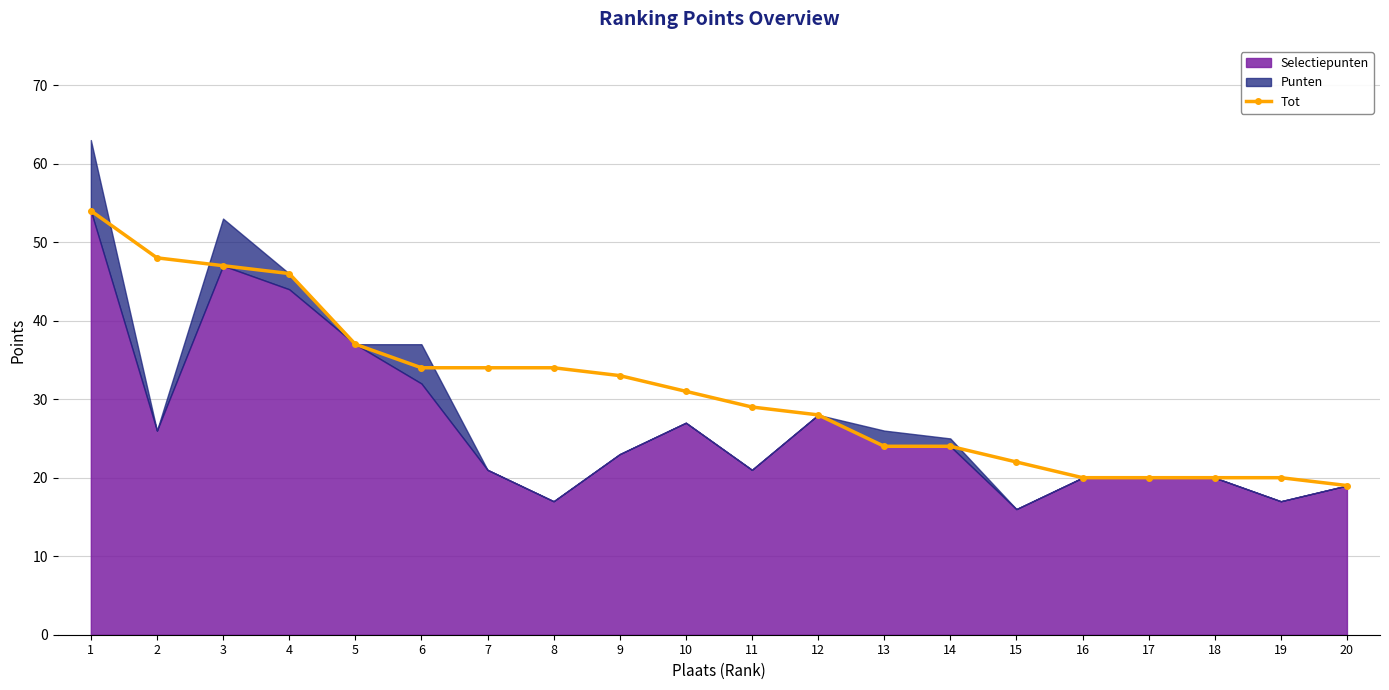

The value at 1 is 93. True or false?

False